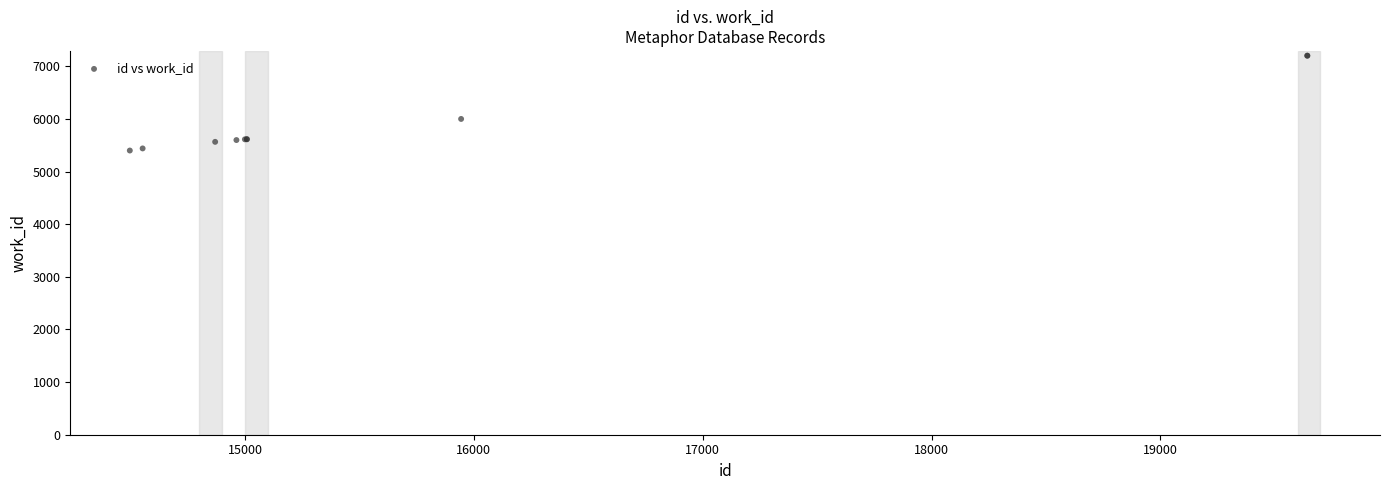

What Y value in the scatter plot is closest to 6300?

5999